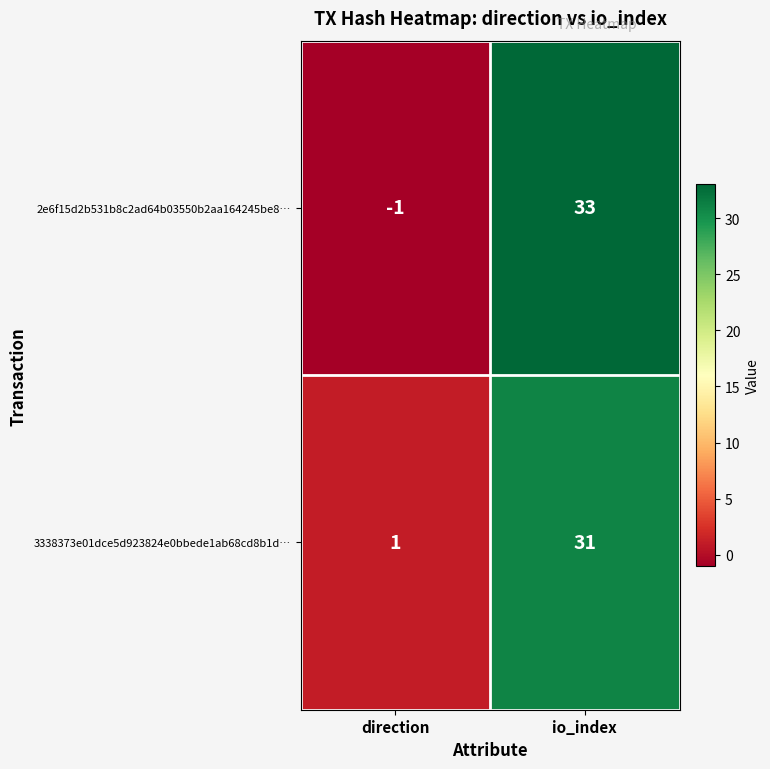

Reading left to right, extract all data points from this chart.

2e6f15d2b531b8c2ad64b03550b2aa164245be8…: direction=-1	io_index=33
3338373e01dce5d923824e0bbede1ab68cd8b1d…: direction=1	io_index=31